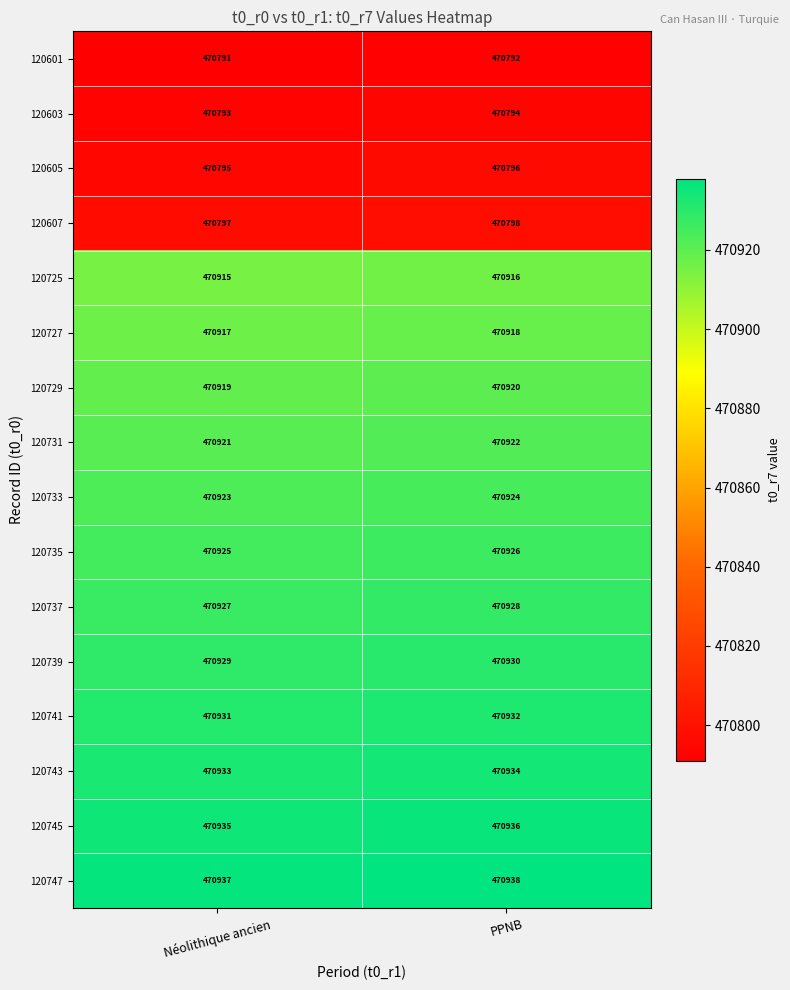

What is the difference between the highest and lowest values at Néolithique ancien?

146